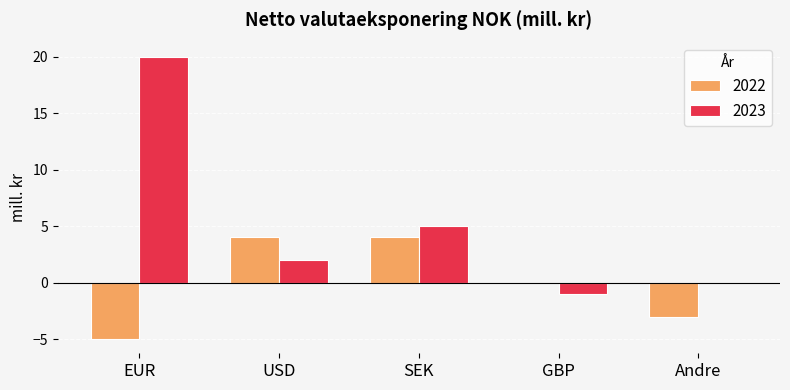

Reading right to left, transcribe all the data shown in this chart.

2022: -3	0	4	4	-5
2023: 0	-1	5	2	20